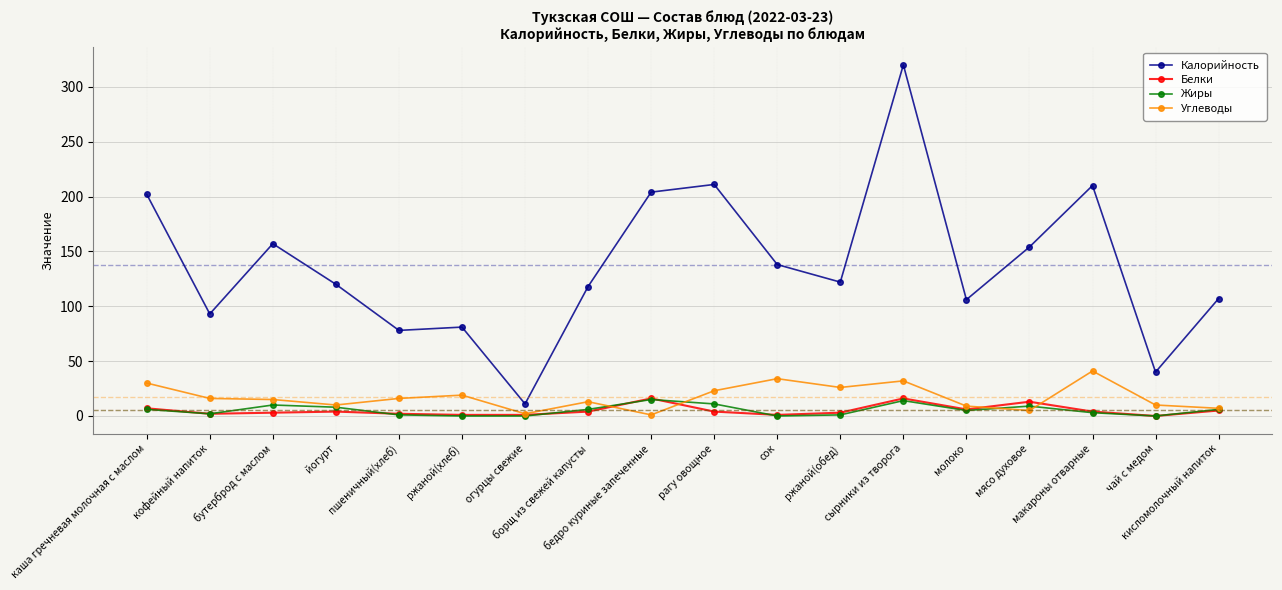

Which series has the largest total across all categories?

Калорийность